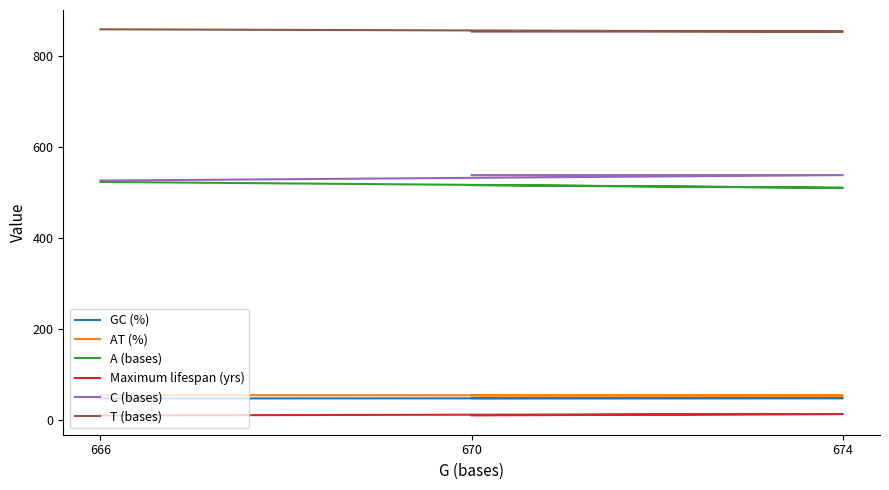

Between 666 and 674, which series saw the biggest shift?

A (bases)